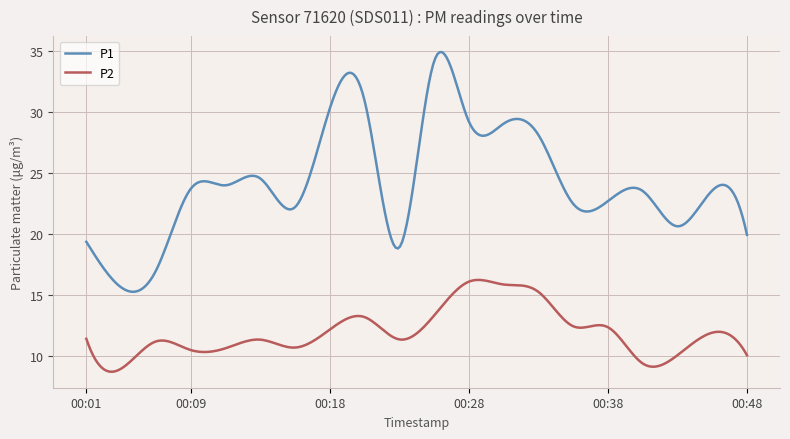

What is the minimum value for P2?

8.7